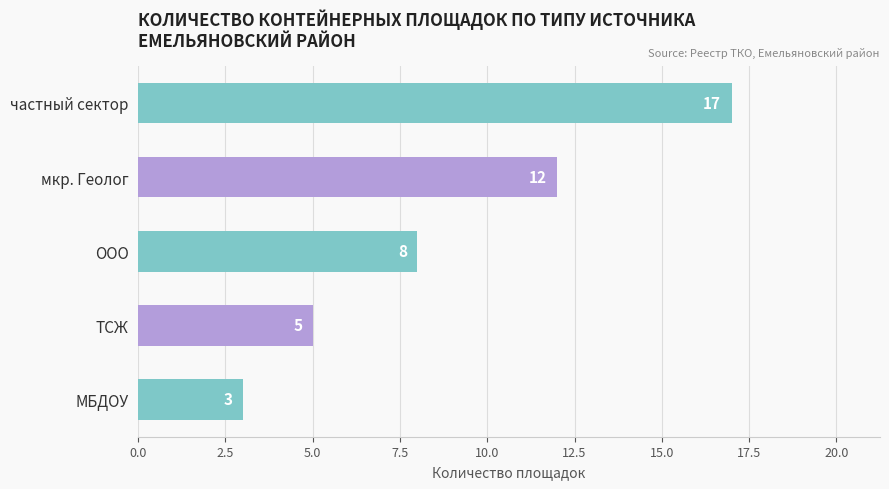

What is the difference between the maximum and minimum values?

14